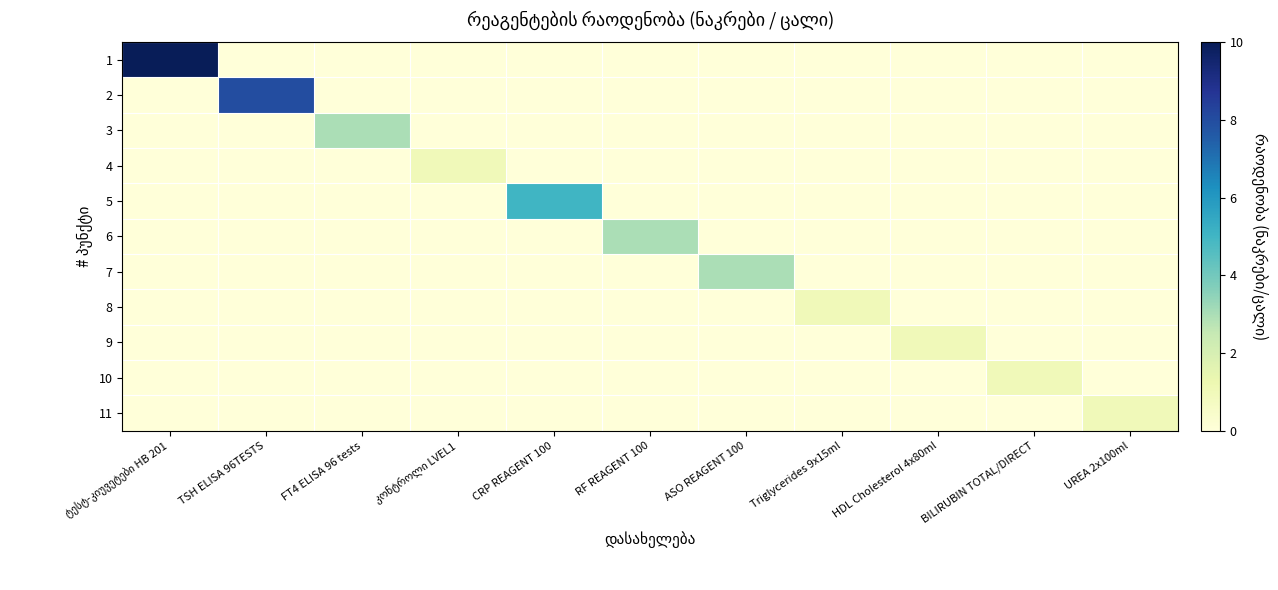

What is the spread (max minus min) of values at HDL Cholesterol 4x80ml?

1